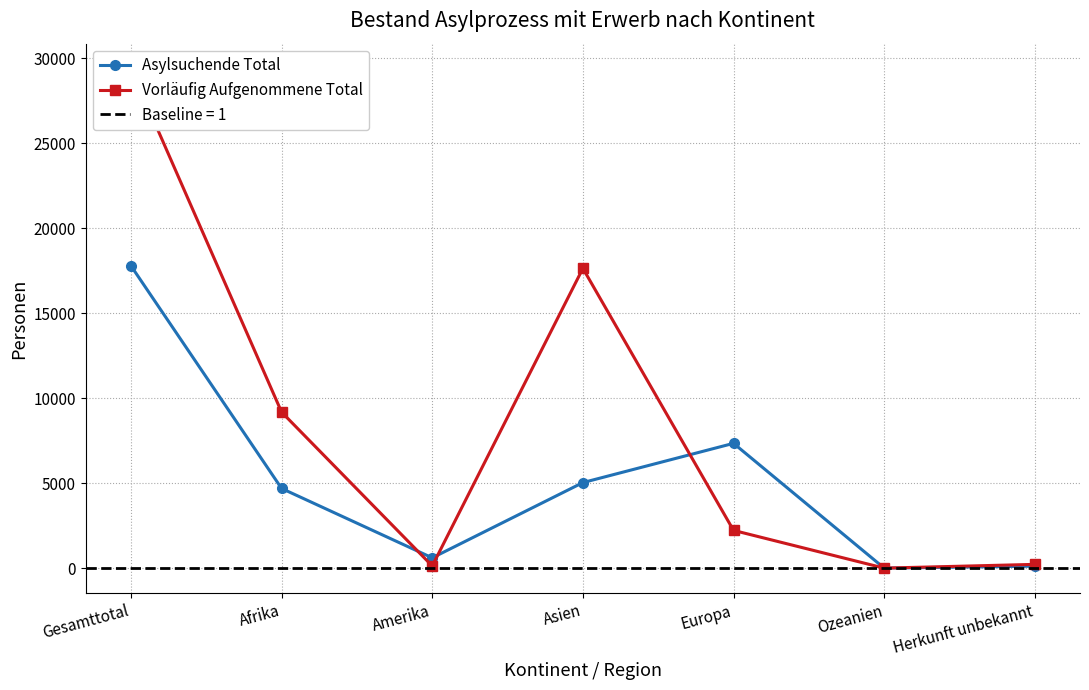

At which category does Asylsuchende Total reach its first local valley?

Amerika